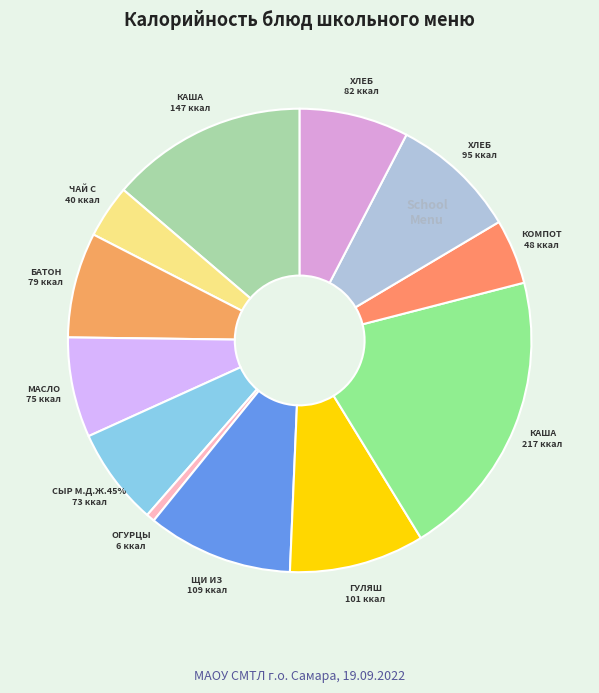

Rank the categories by value from highest to lowest.

КАША ГРЕЧНЕВАЯ РАССЫПЧАТАЯ, КАША РИСОВАЯ МОЛОЧНАЯ, ЩИ ИЗ СВЕЖЕЙ КАПУСТЫ С КУРИЦЕЙ, ГУЛЯШ ИЗ КУРИНОГО ФИЛЕ, ХЛЕБ ПШЕНИЧНЫЙ, ХЛЕБ РЖАНОЙ, БАТОН НАРЕЗНОЙ, МАСЛО СЛИВОЧНОЕ ПОРЦИОННОЕ, СЫР М.Д.Ж.45%, КОМПОТ ИЗ ПЛОДОВ И ЯГОД, ЧАЙ С САХАРОМ И ЛИМОНОМ, ОГУРЦЫ ПОРЦИОННО